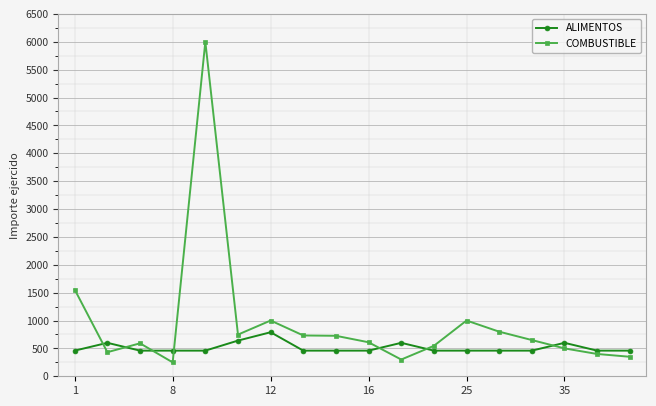

Which series has the widest spread of values?

COMBUSTIBLE